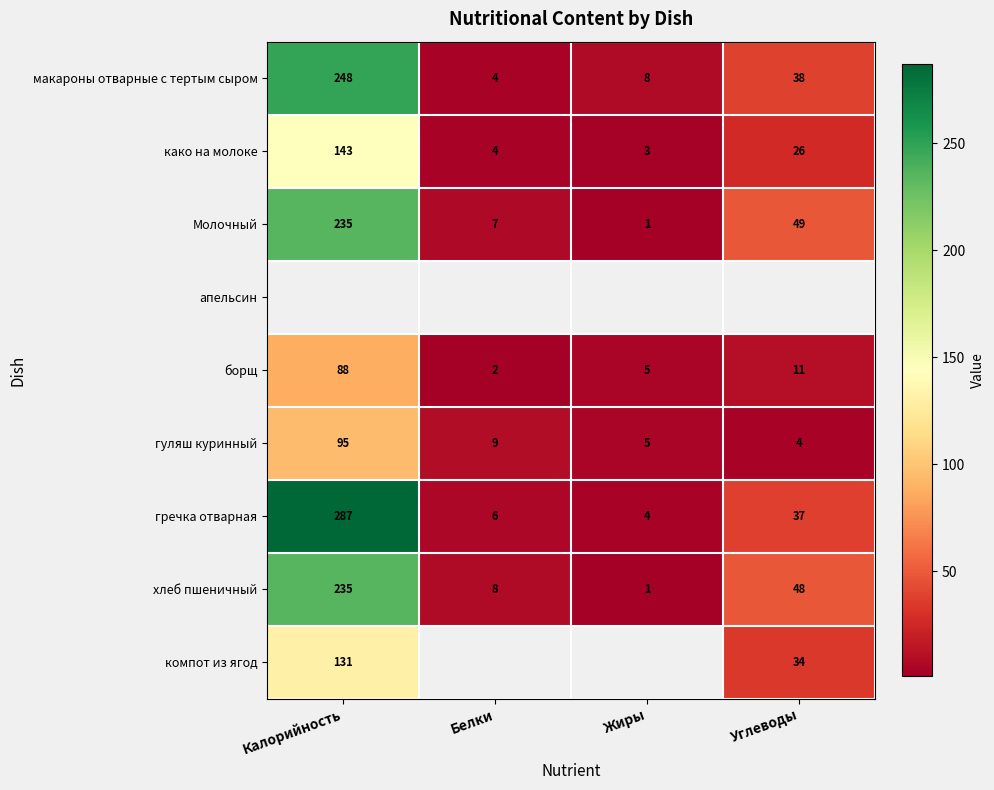

At how many categories does at least one series exceed 237?

1